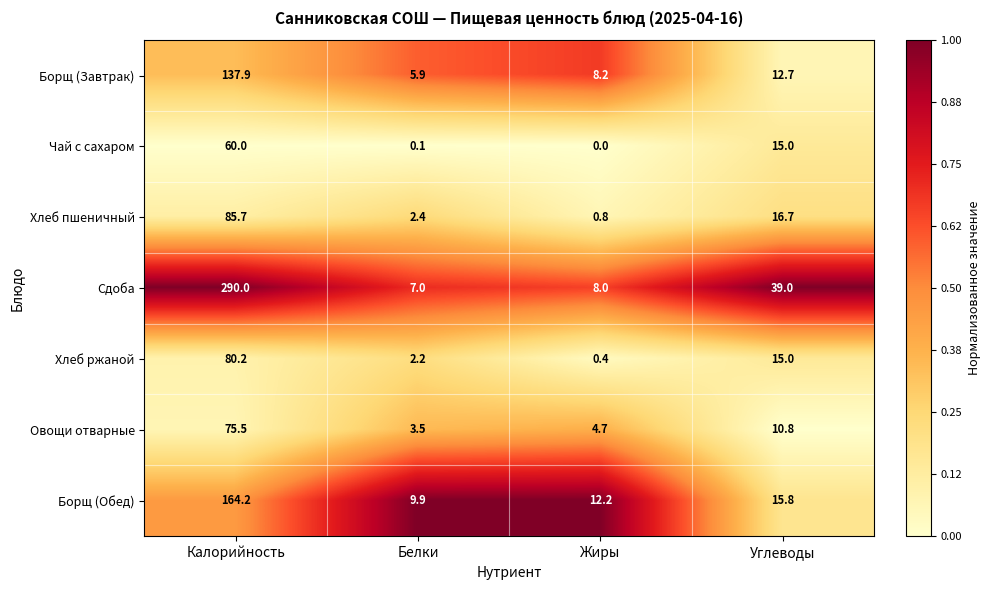

Rank the series by their maximum value, from lowest to highest.

Чай с сахаром, Овощи отварные, Хлеб ржаной, Хлеб пшеничный, Борщ (Завтрак), Борщ (Обед), Сдоба